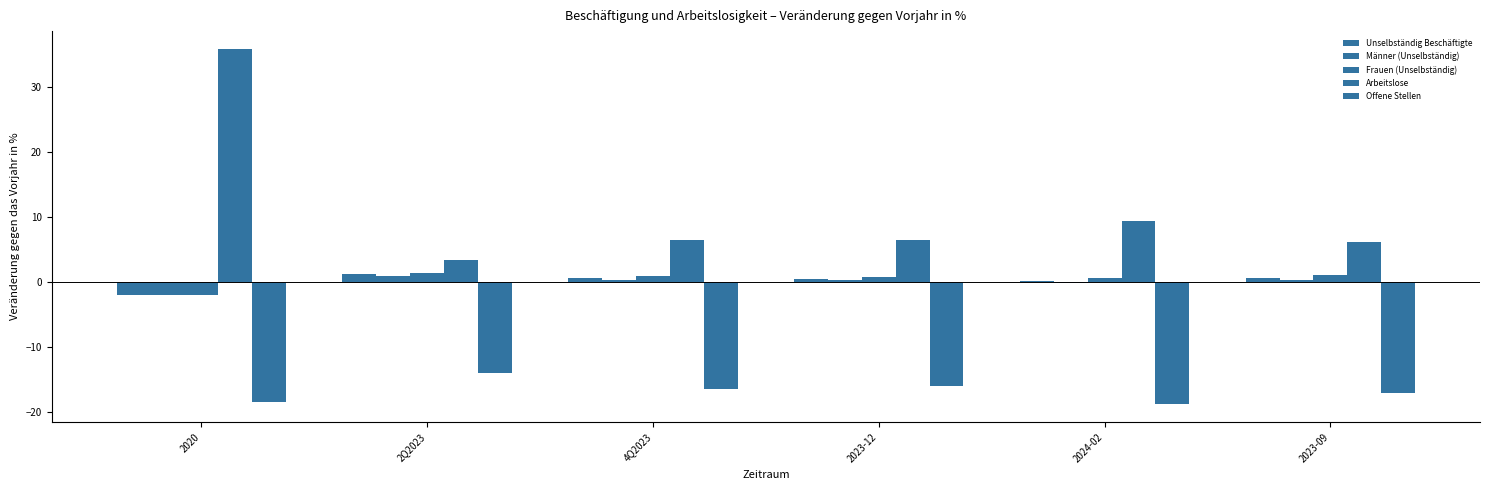

How many groups of bars are there?

6